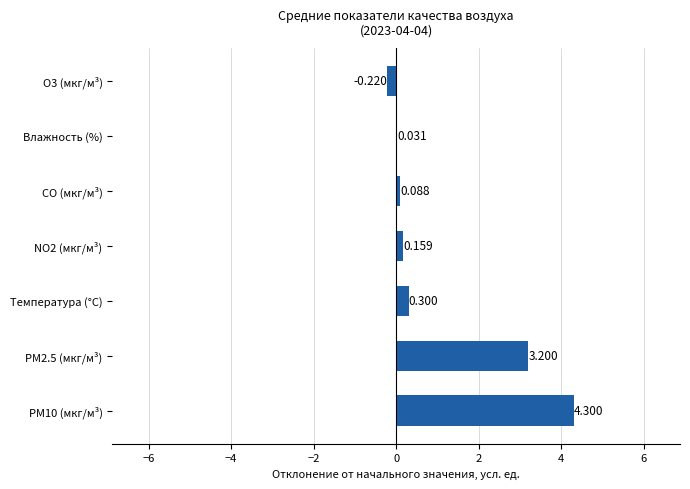

What is the difference between the second highest and second lowest values?

3.2